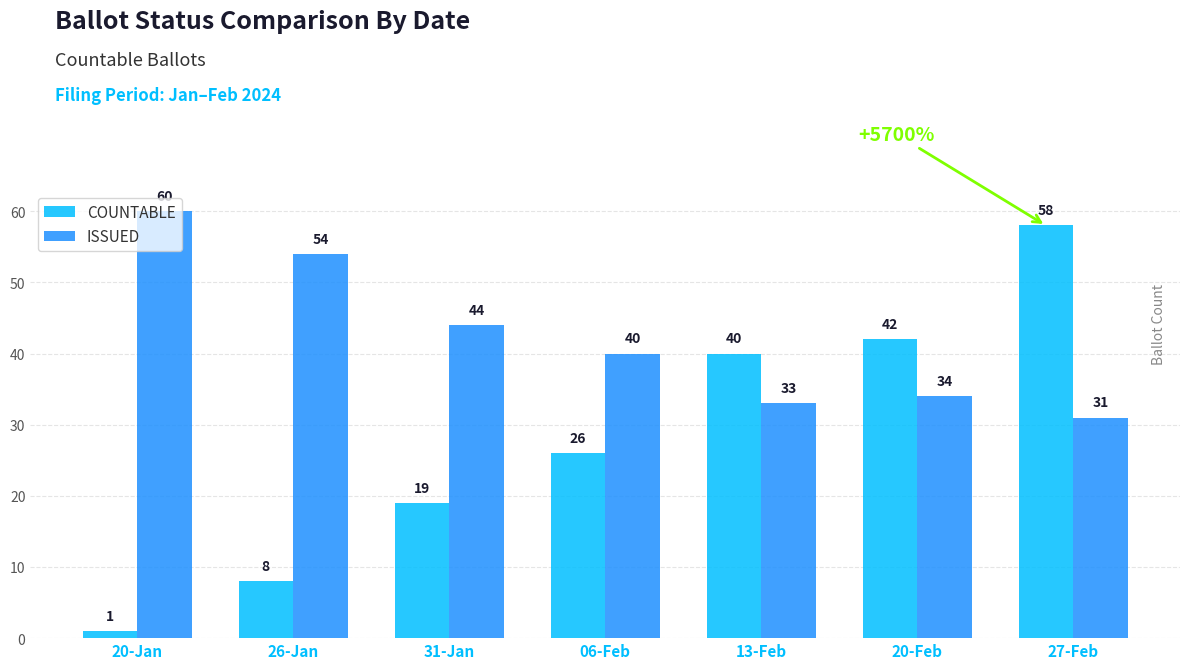

How many values in the ISSUED series are below 40?

3